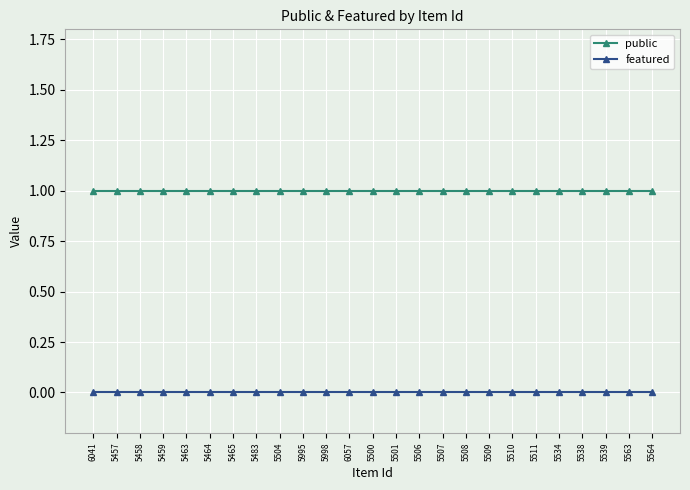

True or false: public and featured intersect in this chart.

False